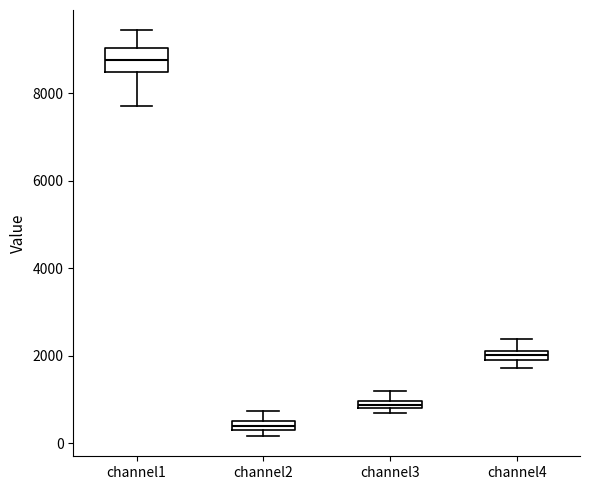

Comparing the boxes themselves (not the whiskers), which one is the tallest?

channel1